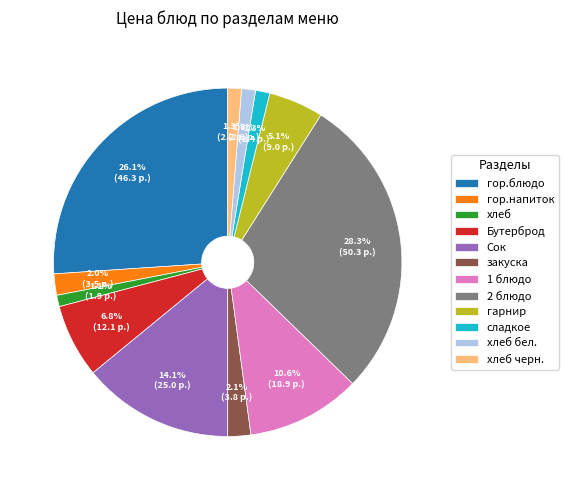

Is it true that сладкое is 1% of the pie?

True